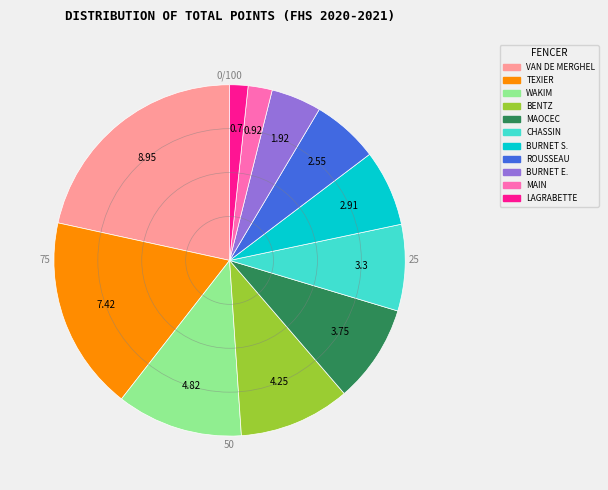

Approximately how many times larger is the value at BURNET S. compared to VAN DE MERGHEL?

0.3